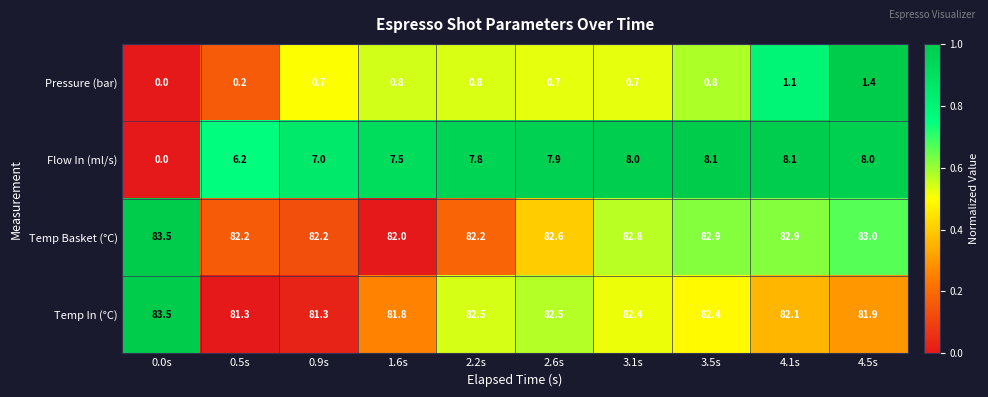

At which category is the sum across all series the highest?

4.5s